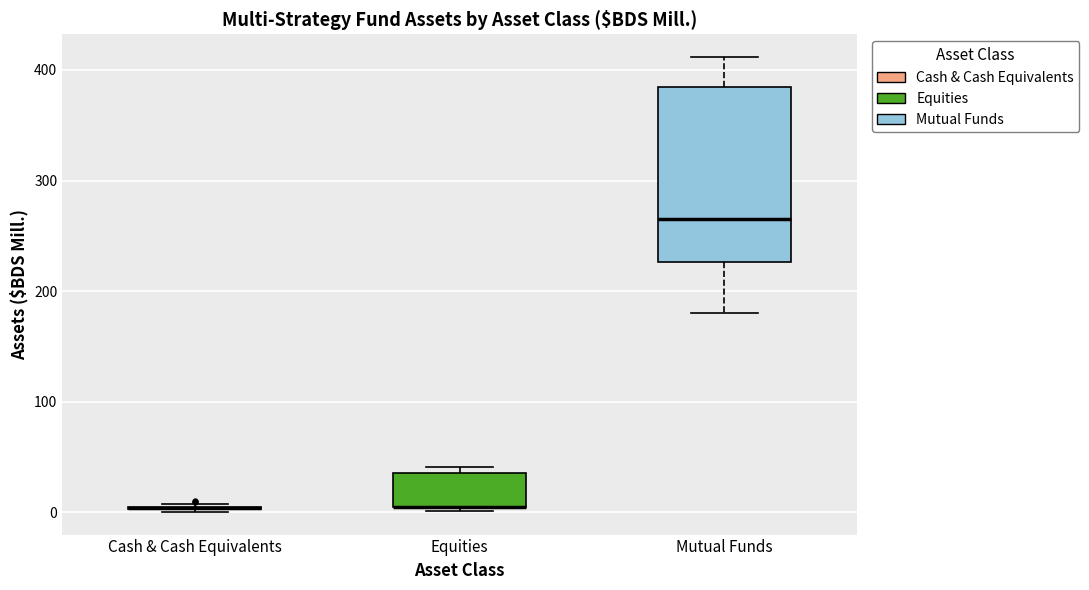

Reading left to right, transcribe this box plot: for each box, give where its median line is, the range the box spans, and where its two whiskers end, as read against the y-axis. The values are not printed on the chart, so give them approximately, as read against the axis.

Cash & Cash Equivalents: box collapsed to a line at 0, whiskers 0 to 10
Equities: median 0 (drawn on the box's lower edge), box 0 to 40, whiskers 0 (just below the box's lower edge) to 40 (just above the box's upper edge)
Mutual Funds: median 260, box 230 to 380, whiskers 180 to 410